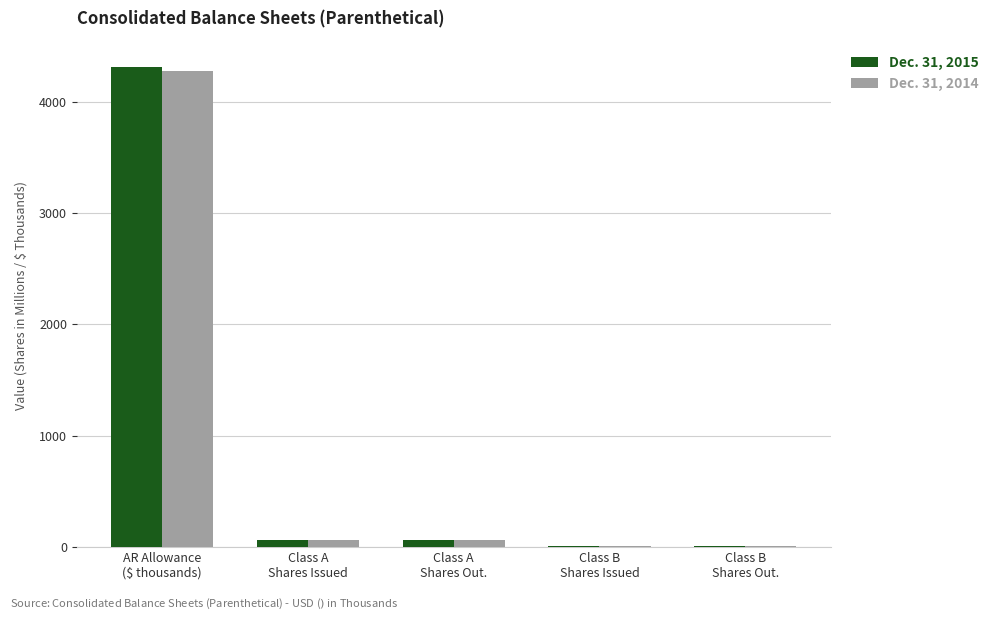

What is the highest value of the Dec. 31, 2015 series?

4307.0